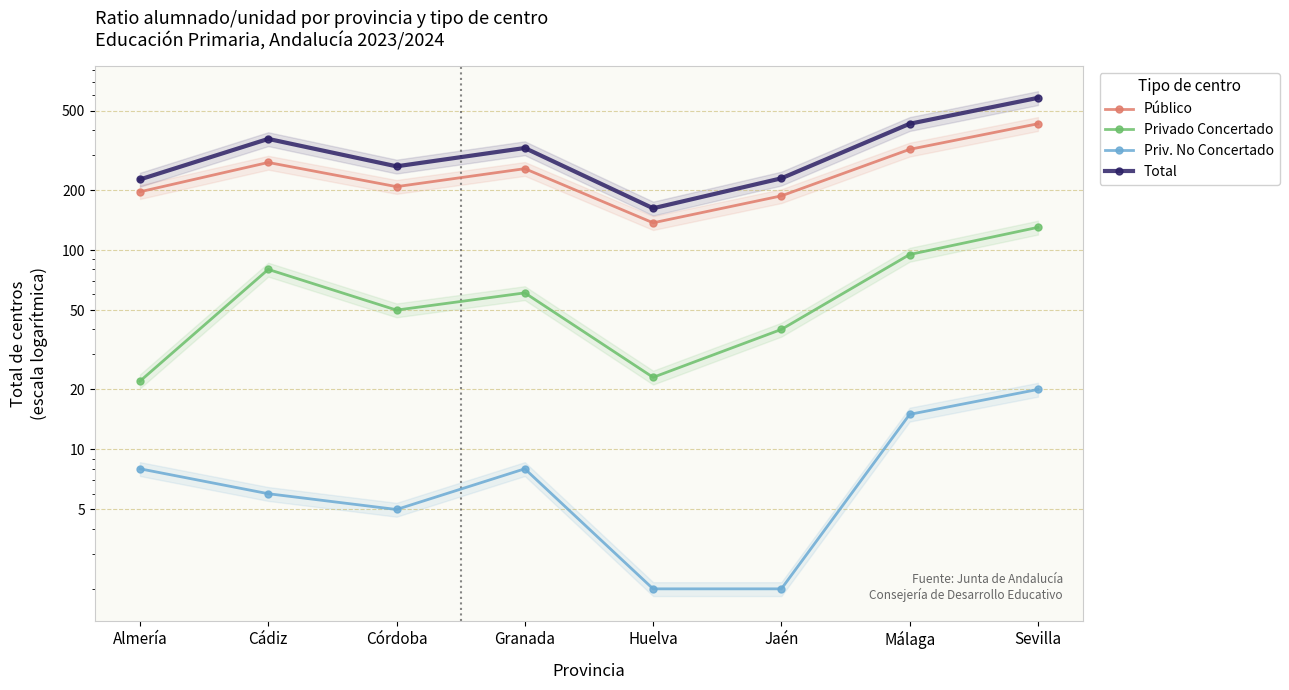

Reading left to right, extract all data points from this chart.

Público: 196	275	208	256	137	187	320	430
Privado Concertado: 22	80	50	61	23	40	95	130
Priv. No Concertado: 8	6	5	8	2	2	15	20
Total: 226	361	263	325	162	229	430	580